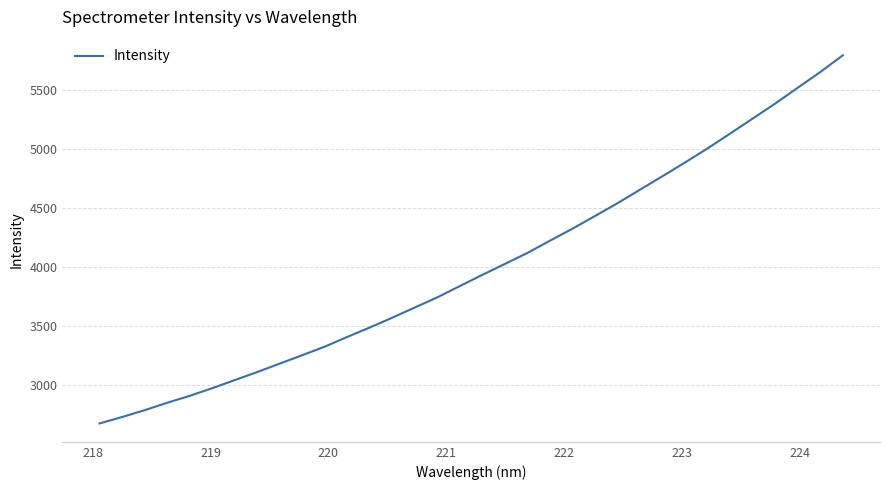

What is the smallest value displayed?

2676.4